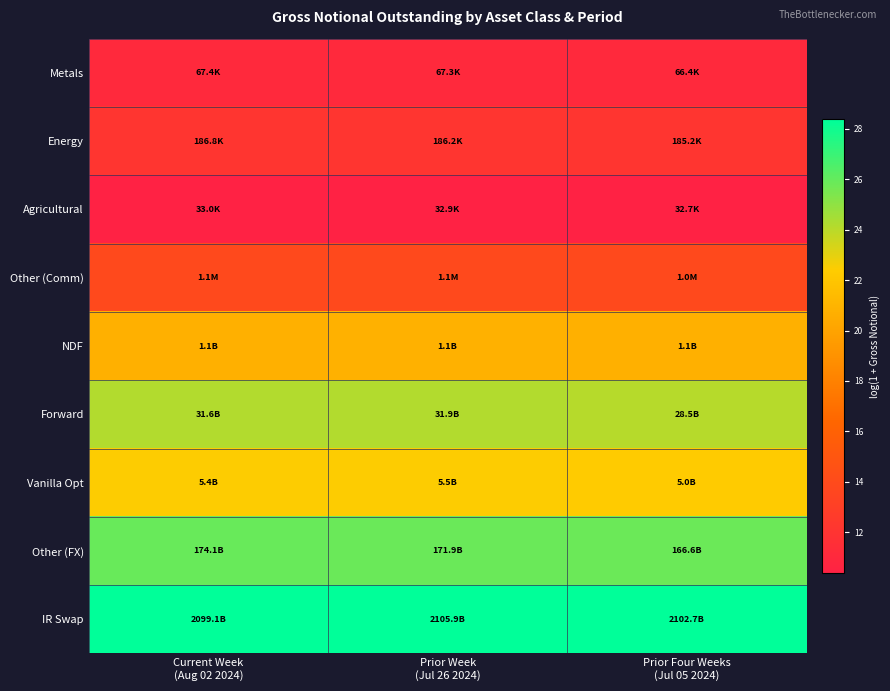

What is the spread (max minus min) of values at Prior Week
(Jul 26 2024)?

18.0